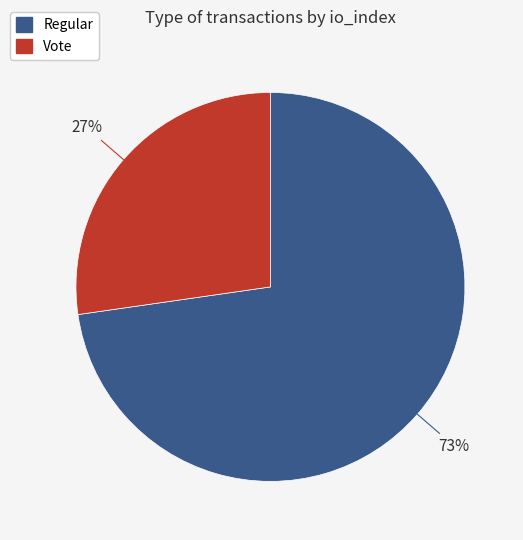

To the nearest percent, what is the combined percentage of Regular and Vote?

100%